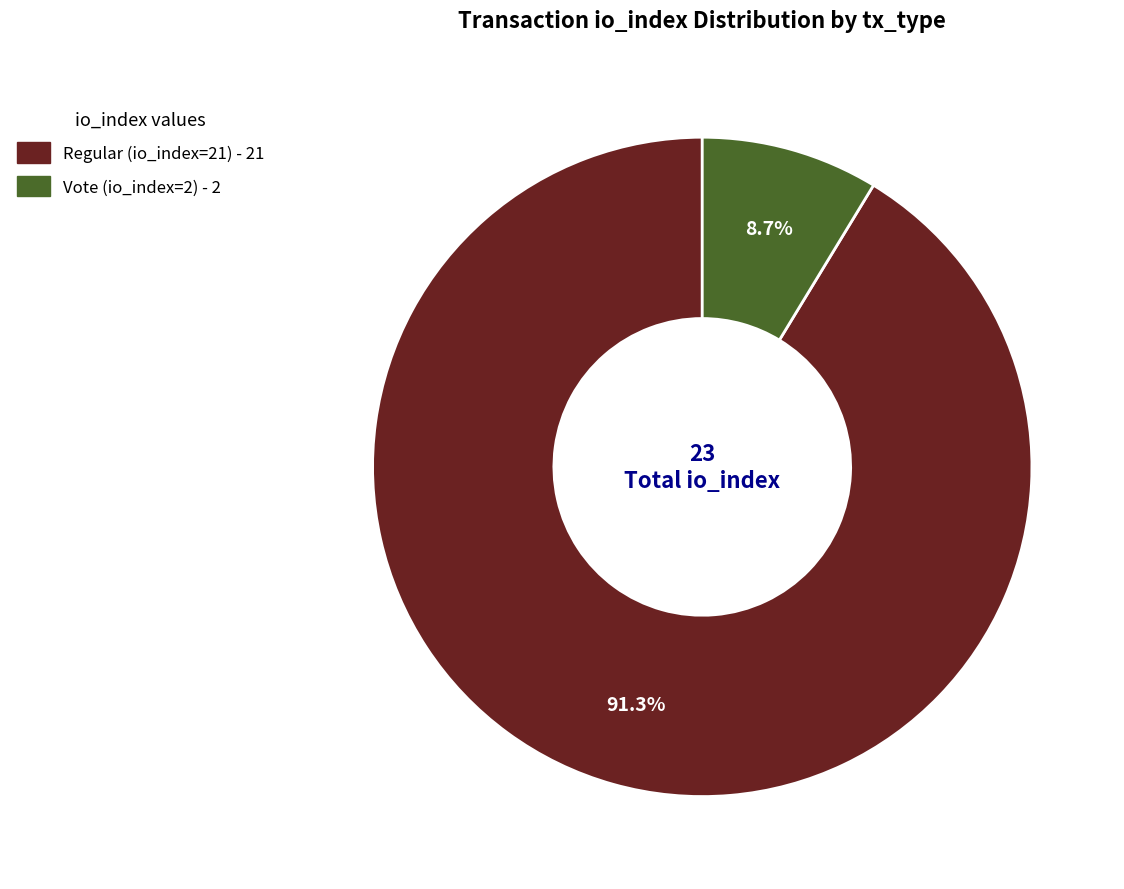

Rank the categories by value from lowest to highest.

Vote (io_index=2), Regular (io_index=21)